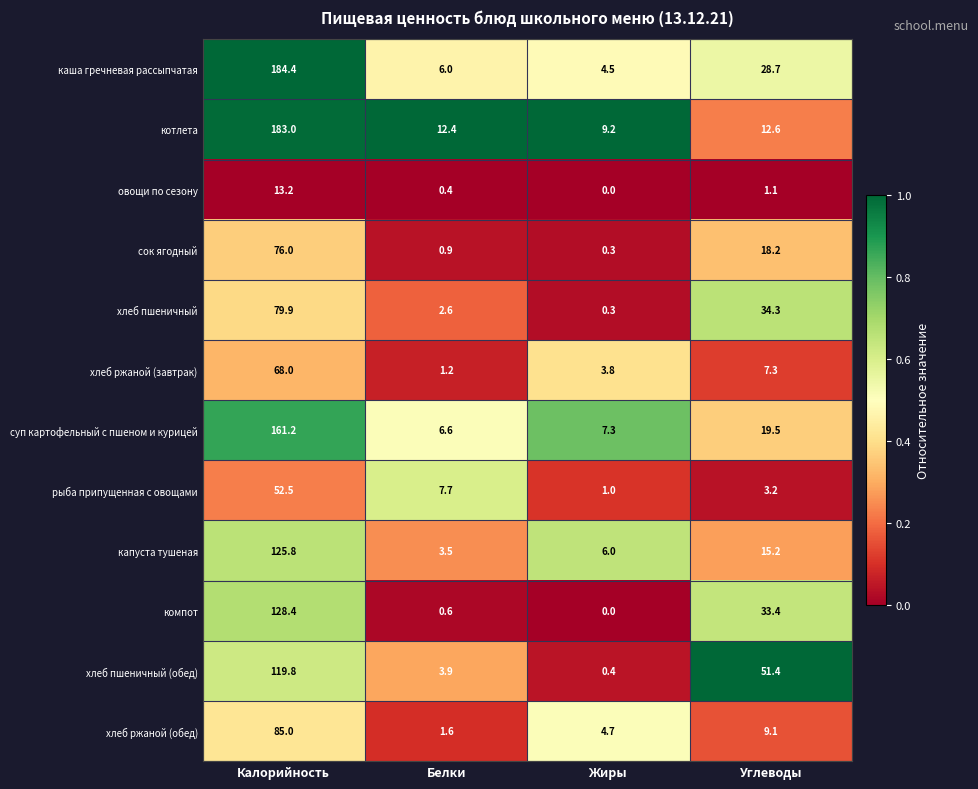

Which category has the lowest value across all series?

Жиры